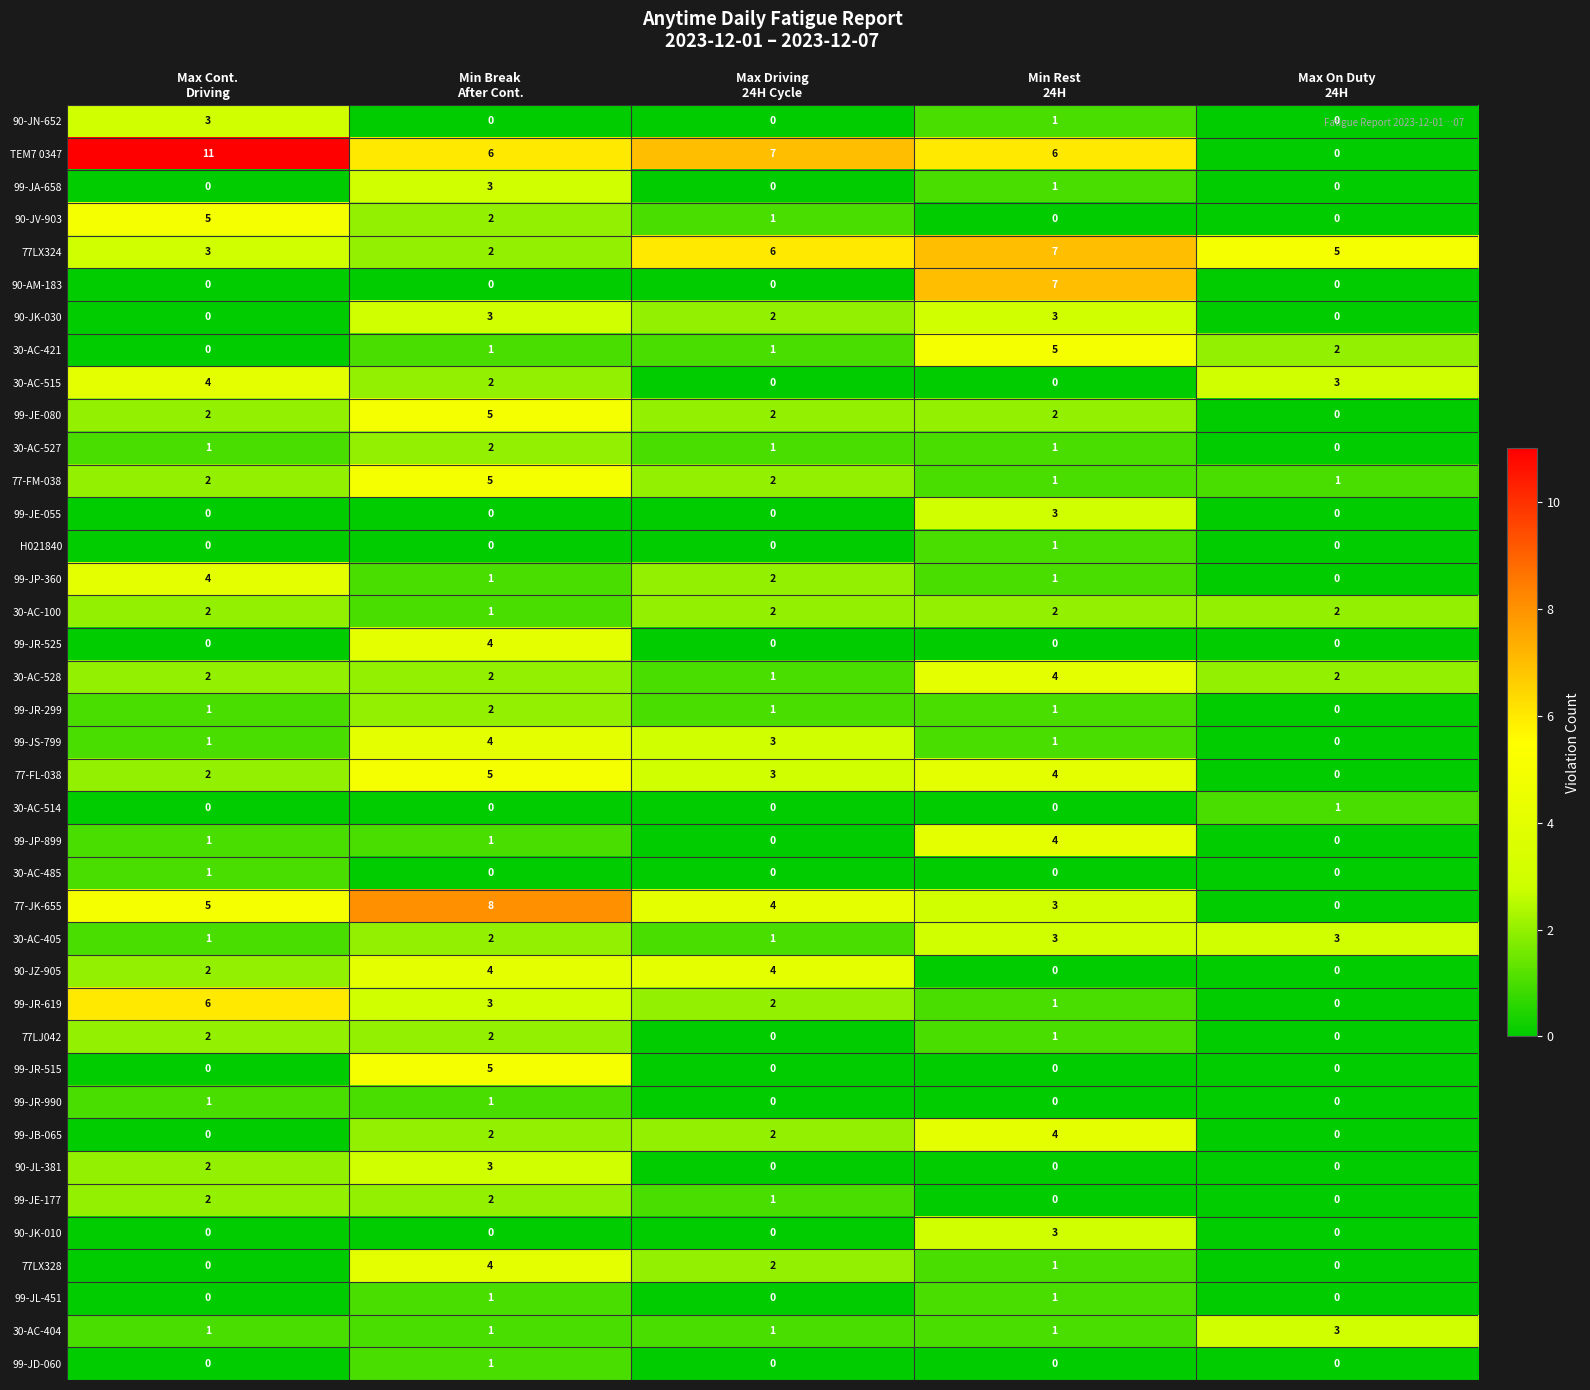

What is the sum of all 99-JR-525 values?

4